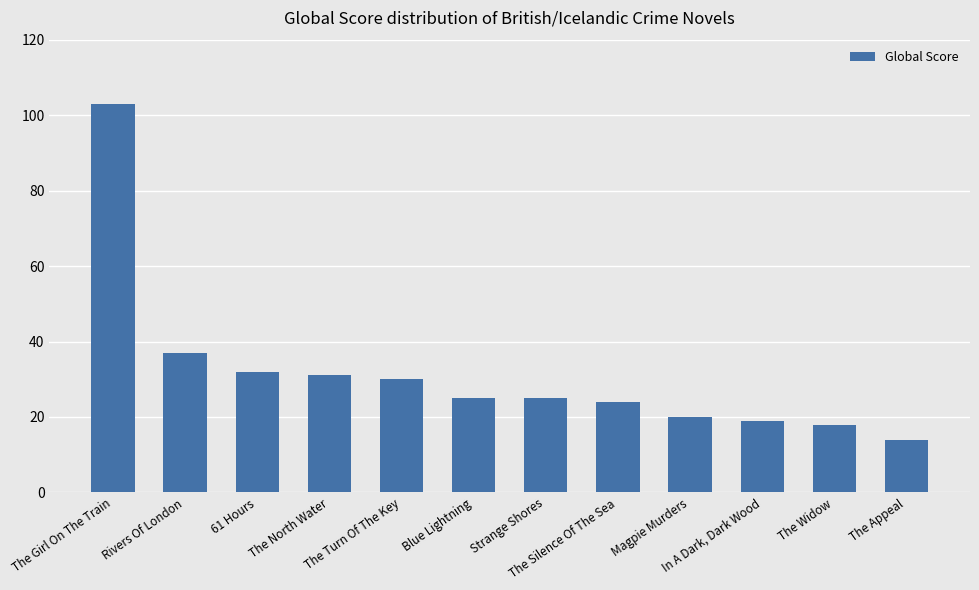

What is the sum of all values?

378